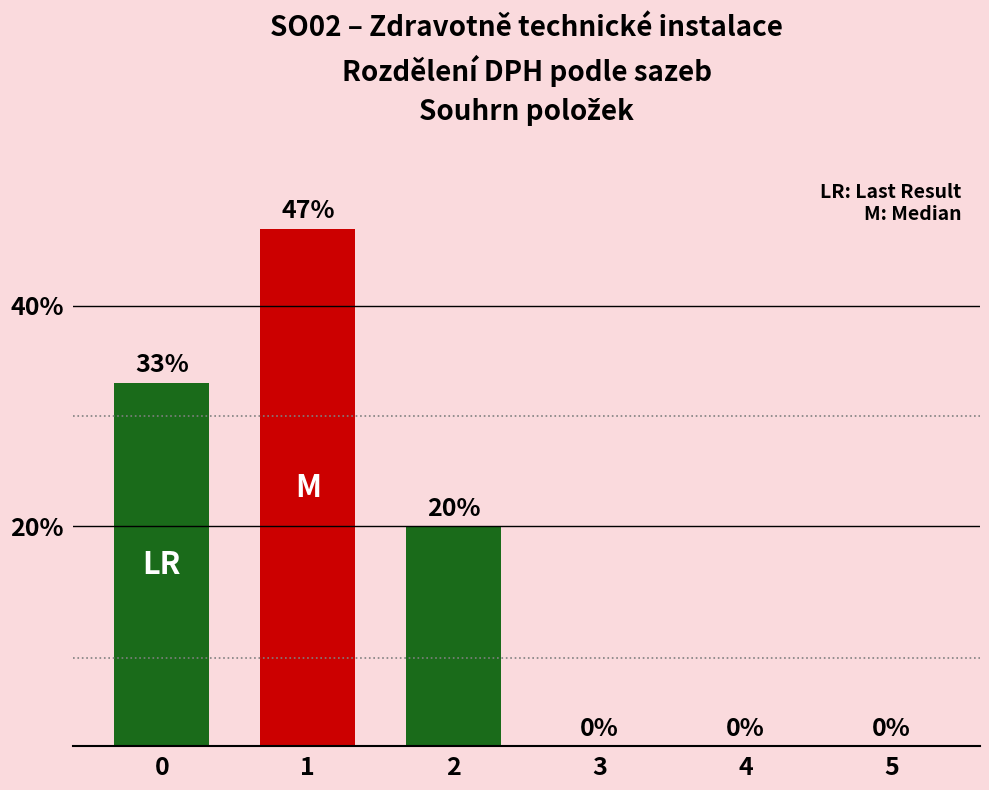

Is it true that the value at 1 is 47?

True